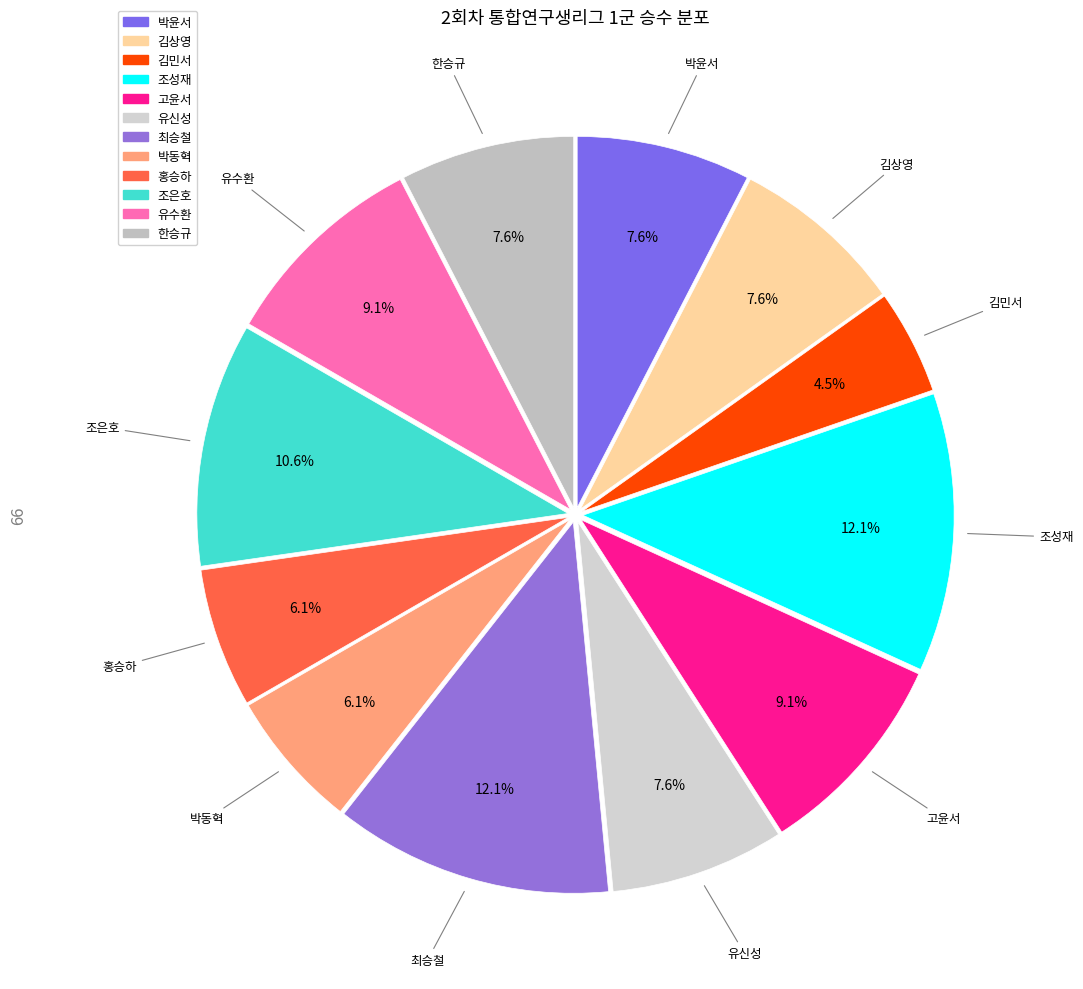

To the nearest percent, what is the difference between the largest and smallest slice percentages?

8%